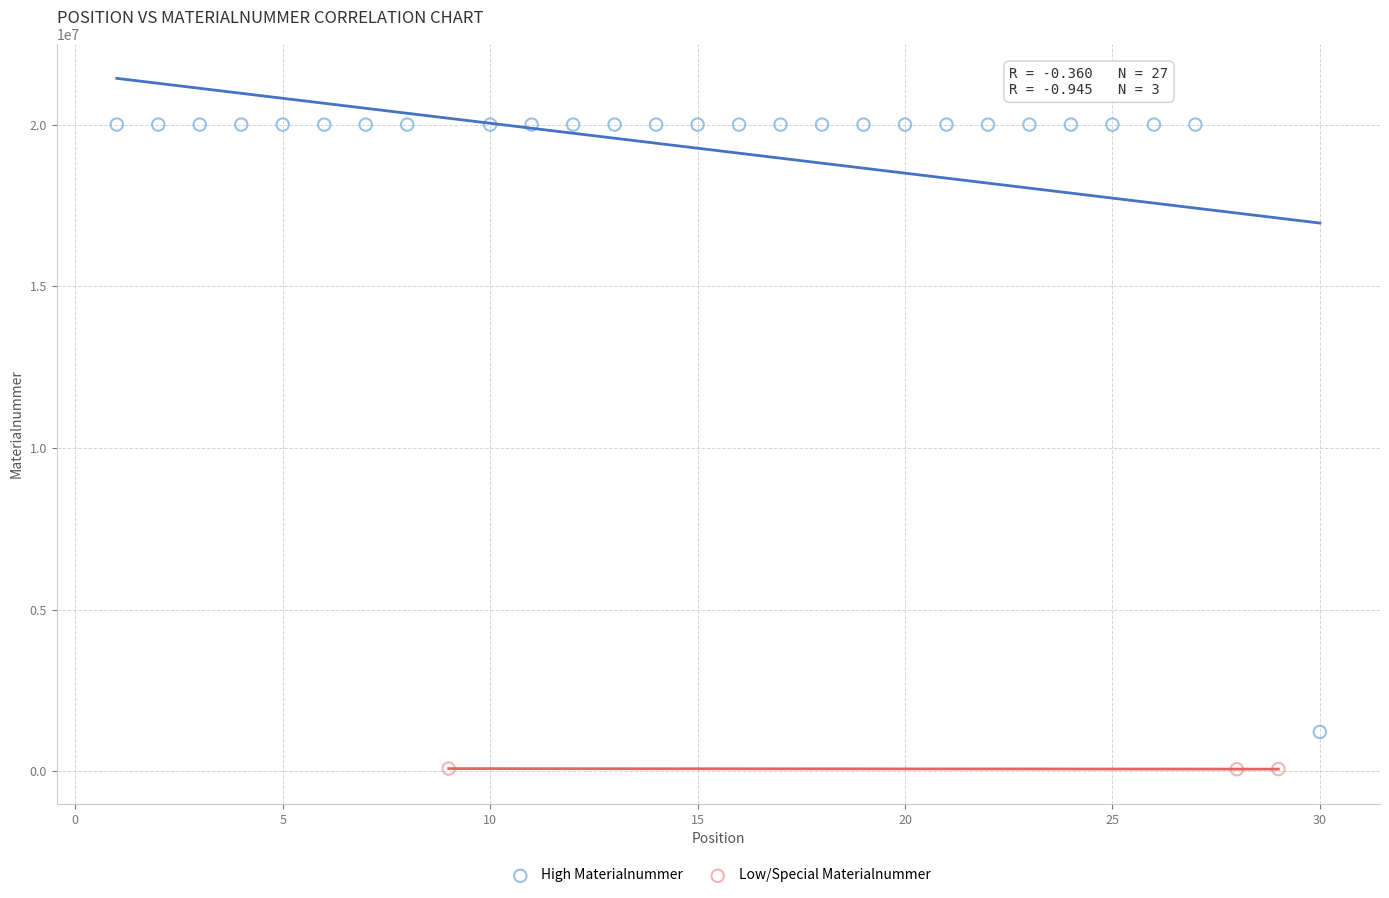

What are all the series names shown in the legend?

High Materialnummer, Low/Special Materialnummer